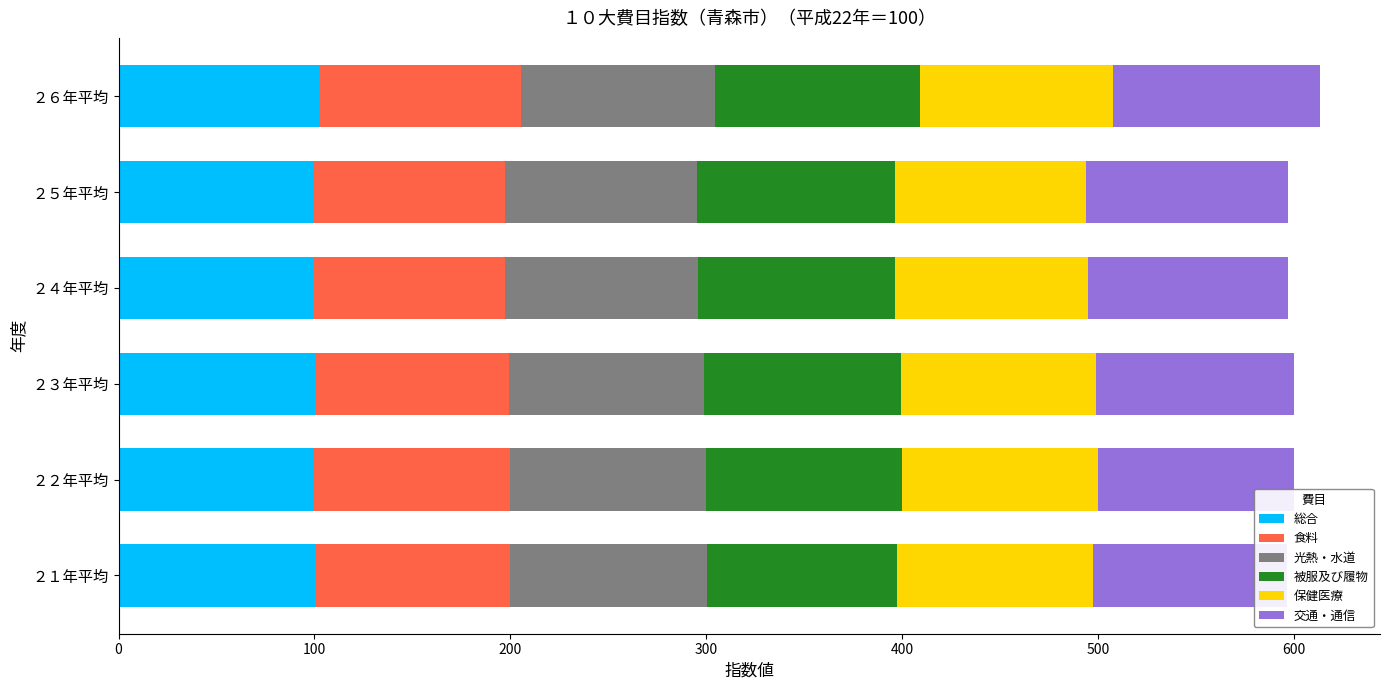

What is the difference between the 光熱・水道 values at ２６年平均 and ２５年平均?

0.8